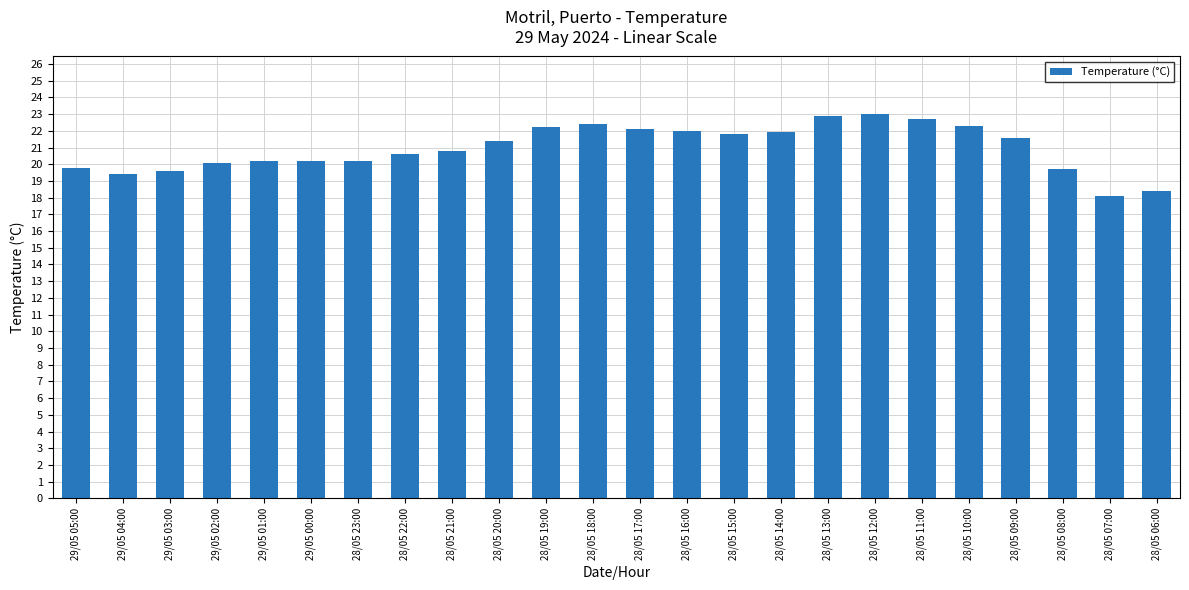

Which category has the lowest value across all series?

28/05 07:00